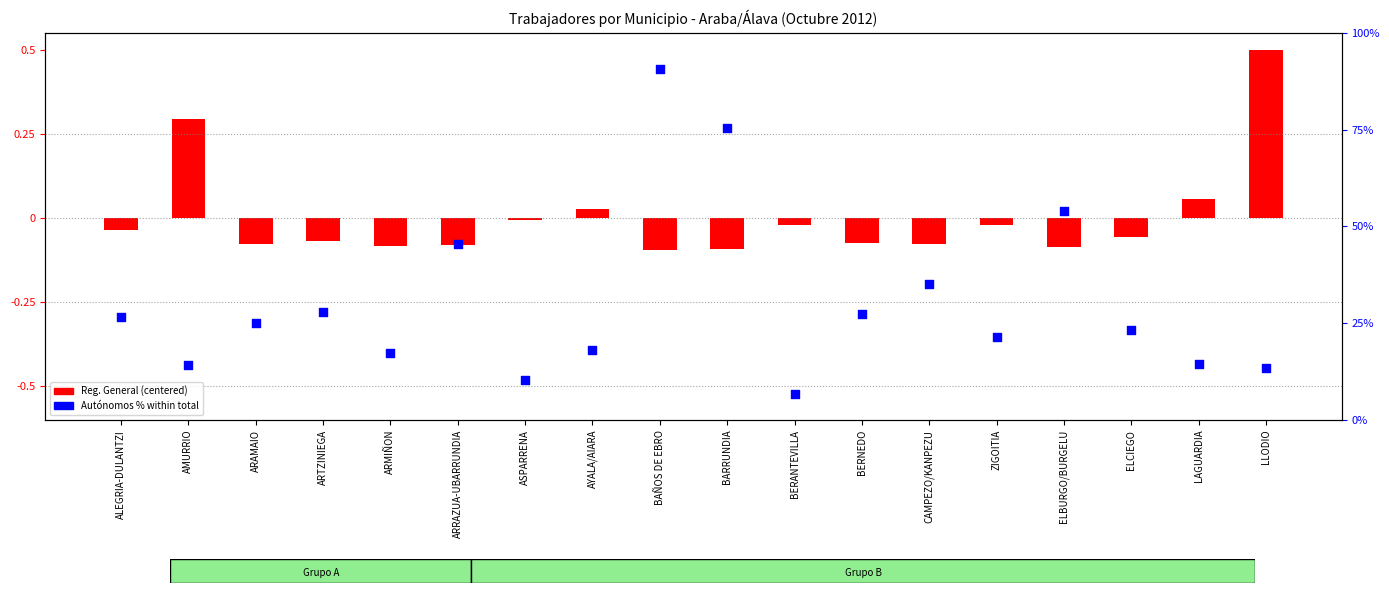

Which series contains the lowest Y value?

Reg. General (centered)